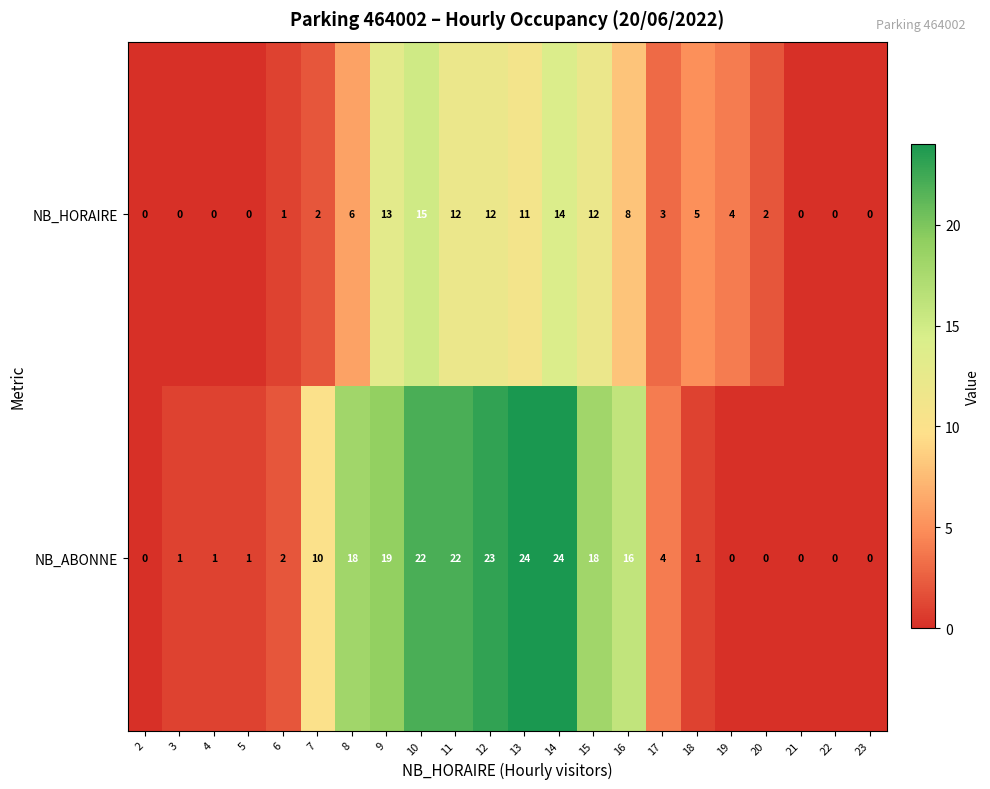

What is the difference between the maximum and minimum values in the NB_ABONNE series?

24